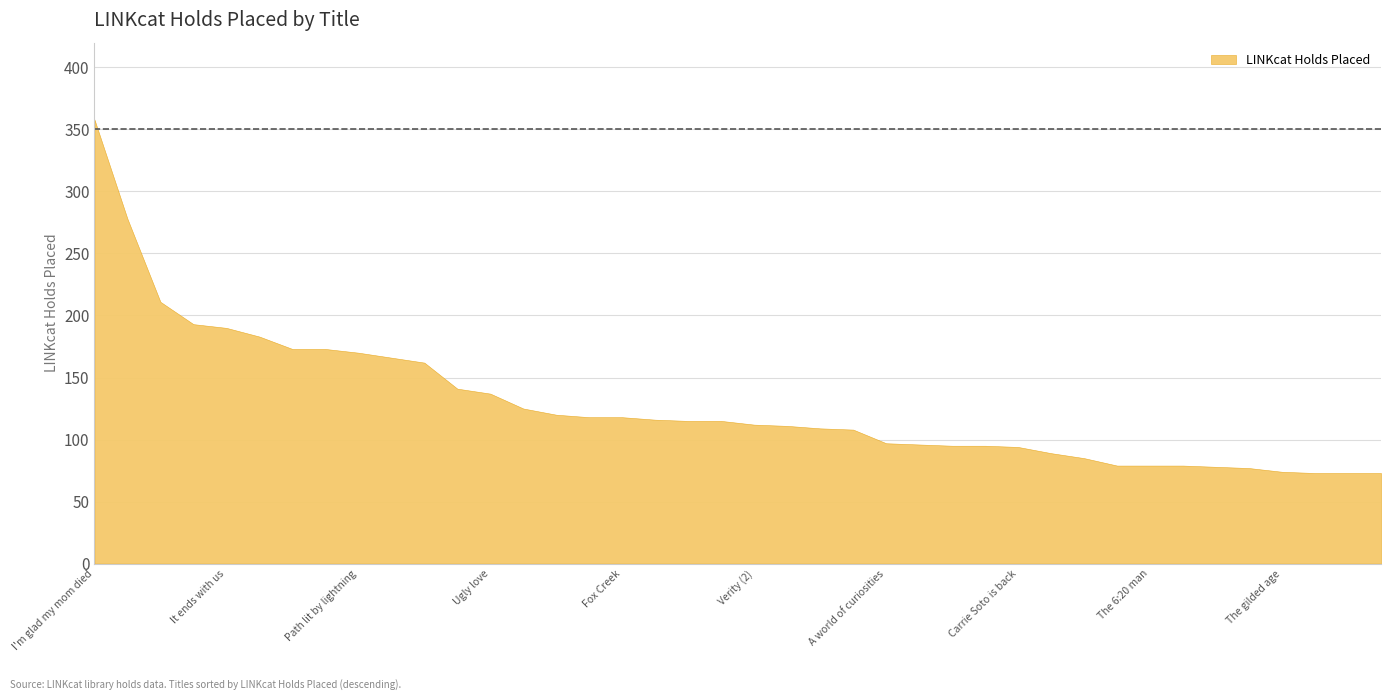

How many lines are shown in the chart?

1